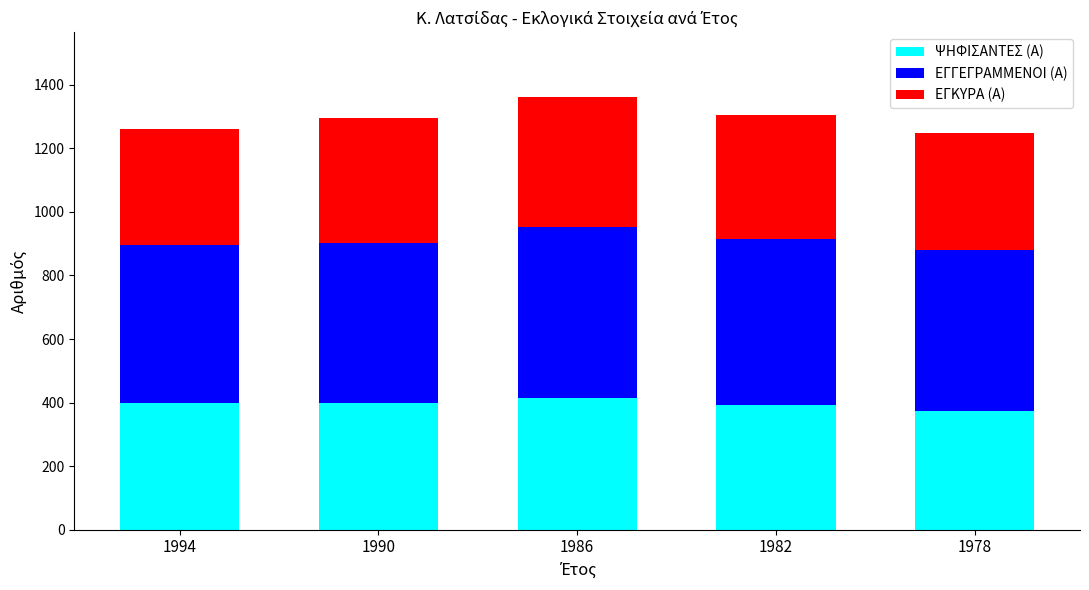

What is the highest value of the ΨΗΦΙΣΑΝΤΕΣ (Α) series?

413